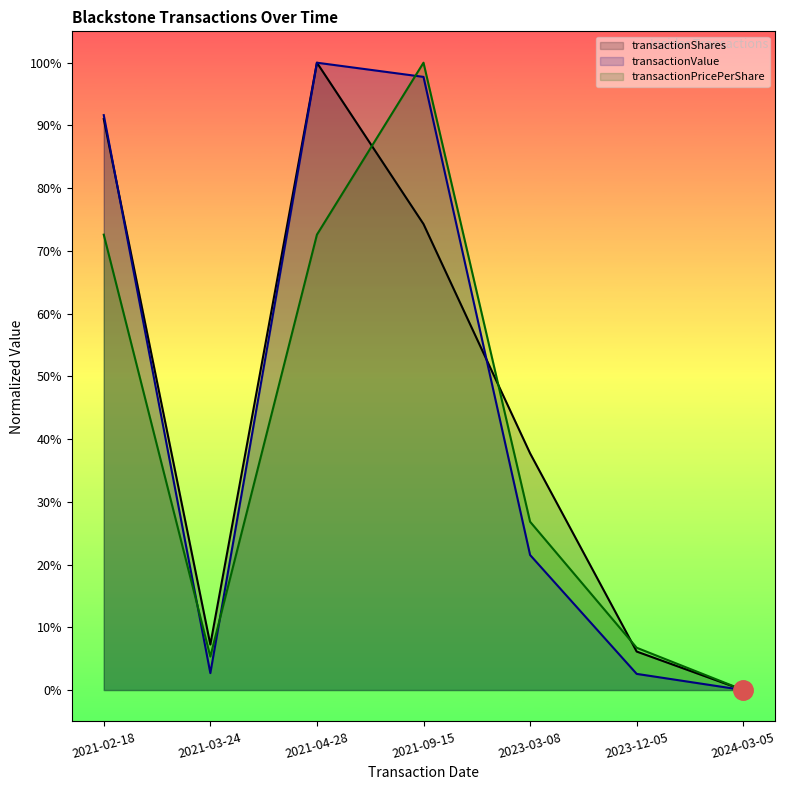

Which series changed the most between 2021-03-24 and 2023-03-08?

transactionShares